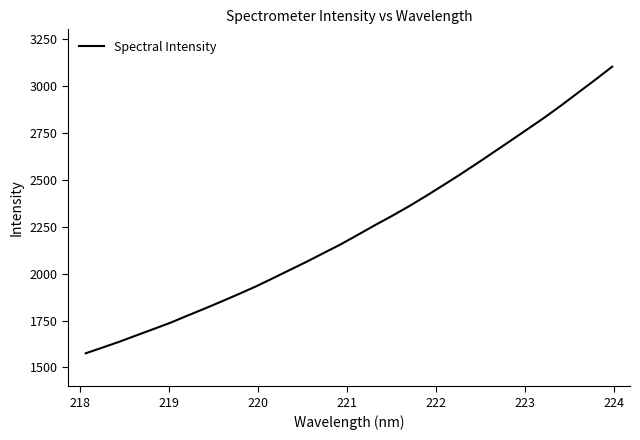

What is the difference between the maximum and minimum values?

1525.7